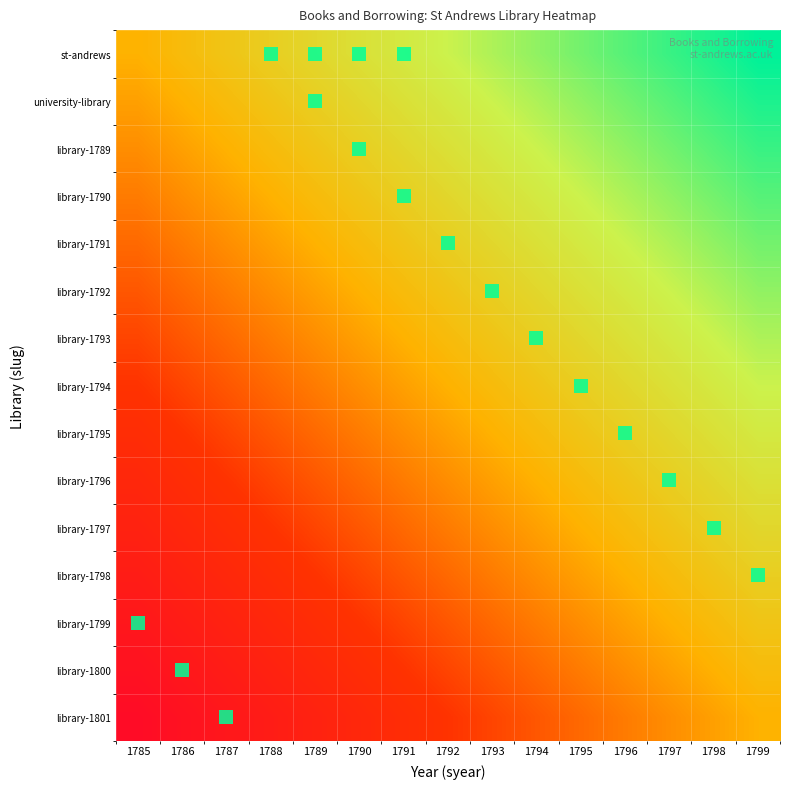

What is the maximum value shown in the chart?

14